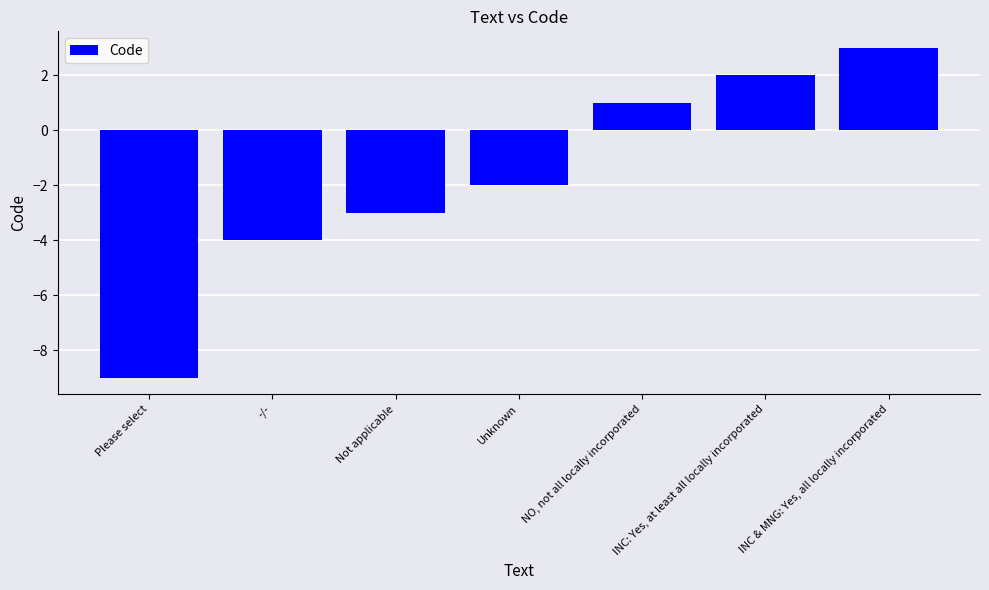

What is the label of the 3rd bar from the right?

NO, not all locally incorporated